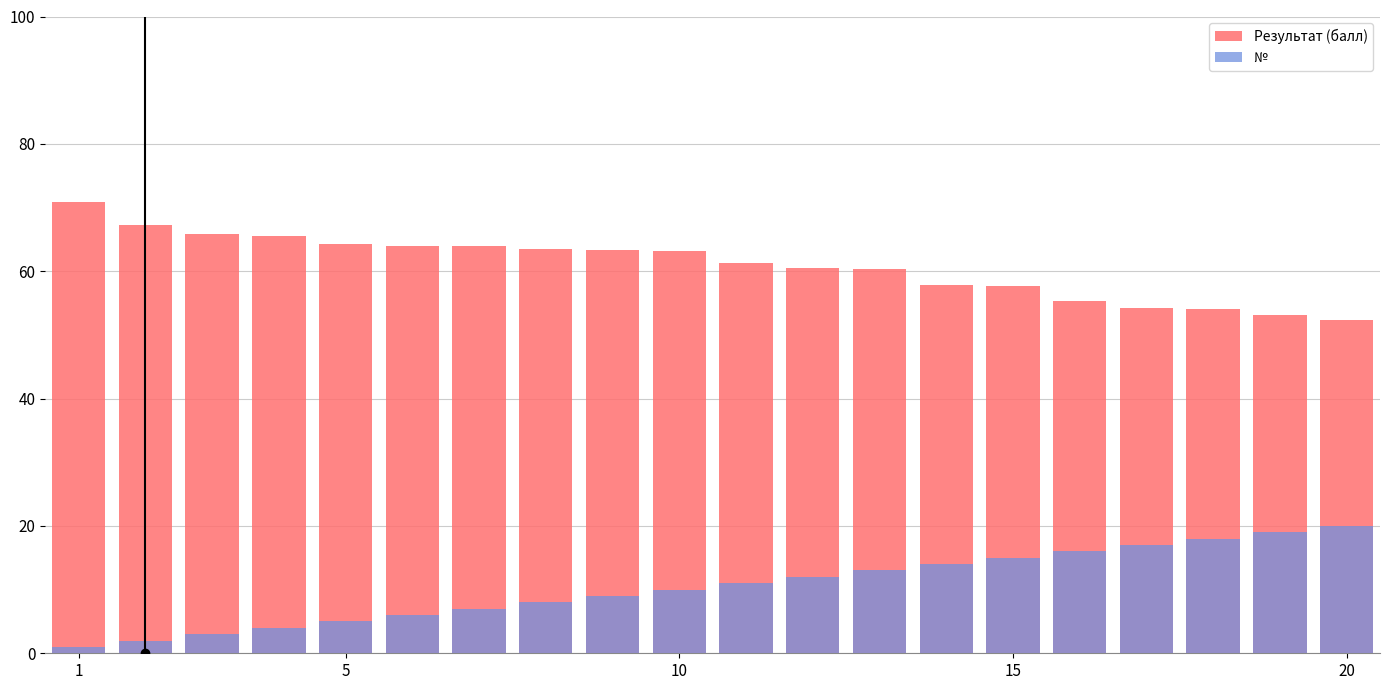

What is the difference between the maximum and minimum values in the Результат (балл) series?

18.5